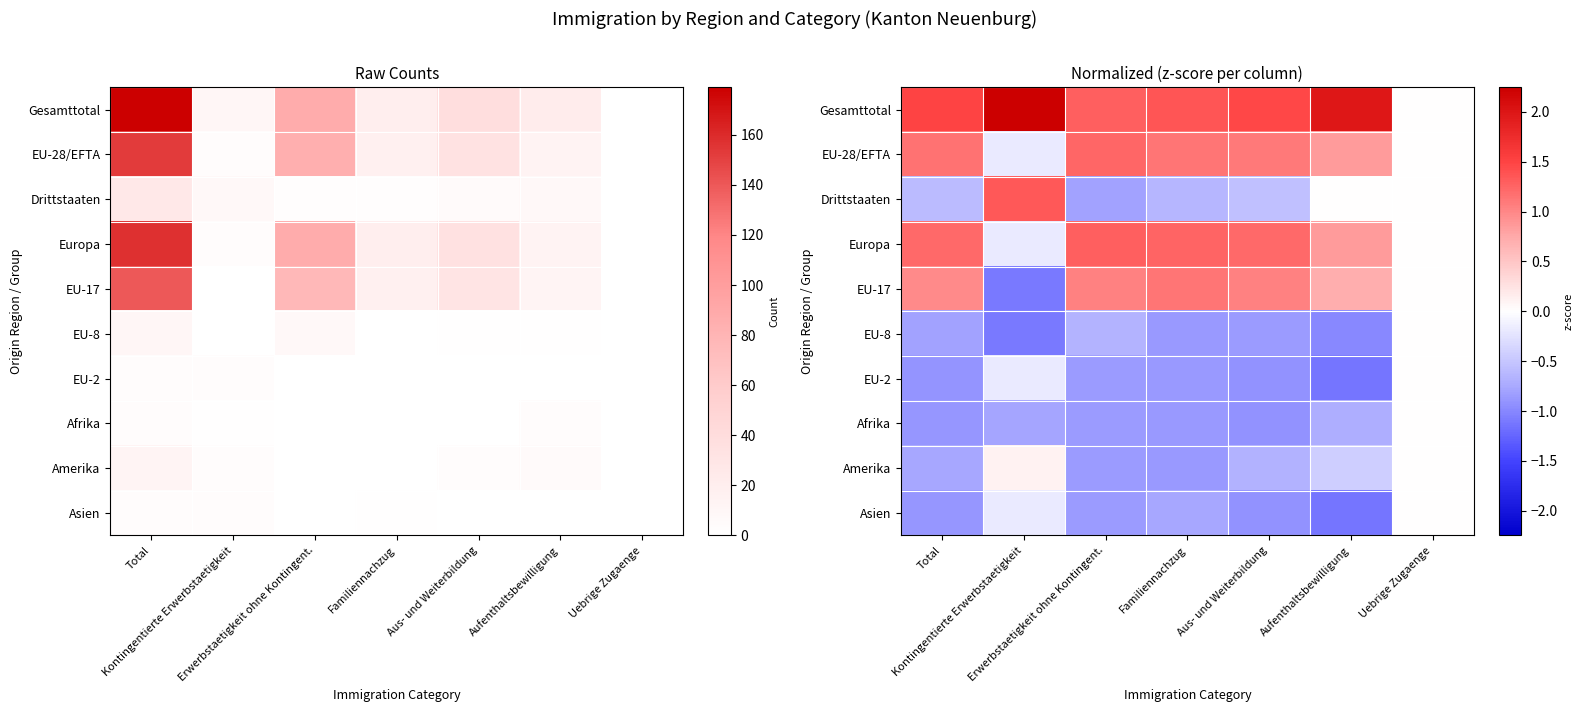

True or false: Gesamttotal has a value of 1.4 at Familiennachzug.

True